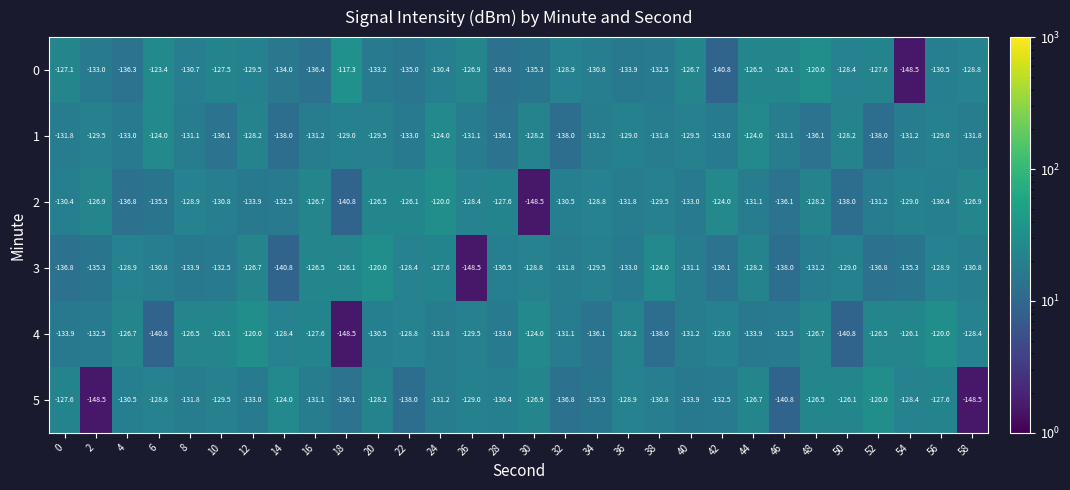

What is the difference between the 4 values at 18 and 6?

7.7